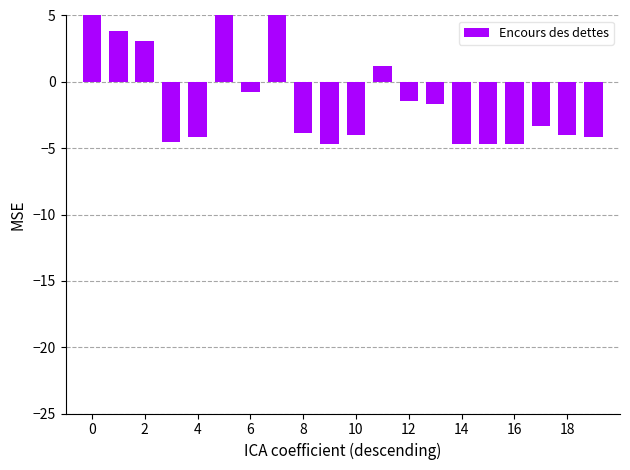

What is the label of the 19th bar from the left?

18